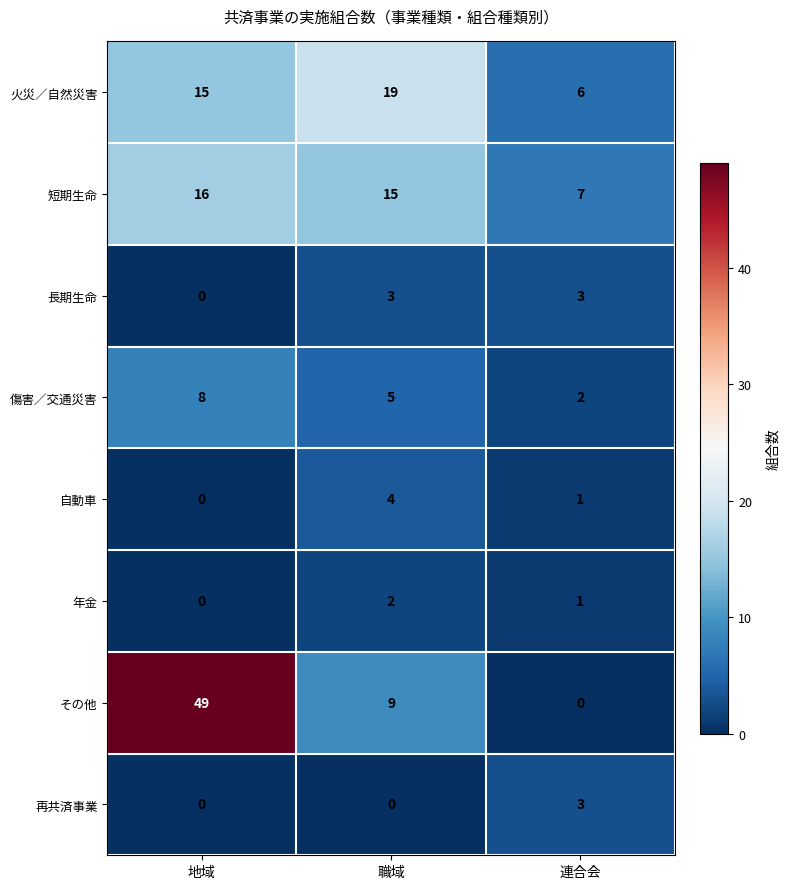

What is the approximate value of 再共済事業 at 連合会?

3